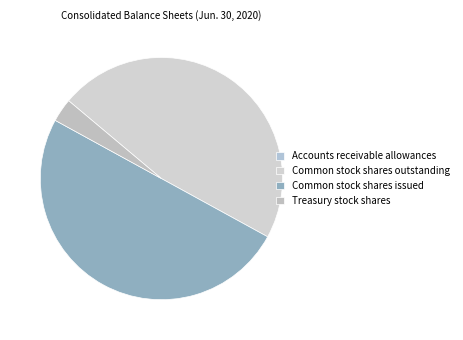

The Common stock shares outstanding slice represents 58% of the pie. True or false?

False